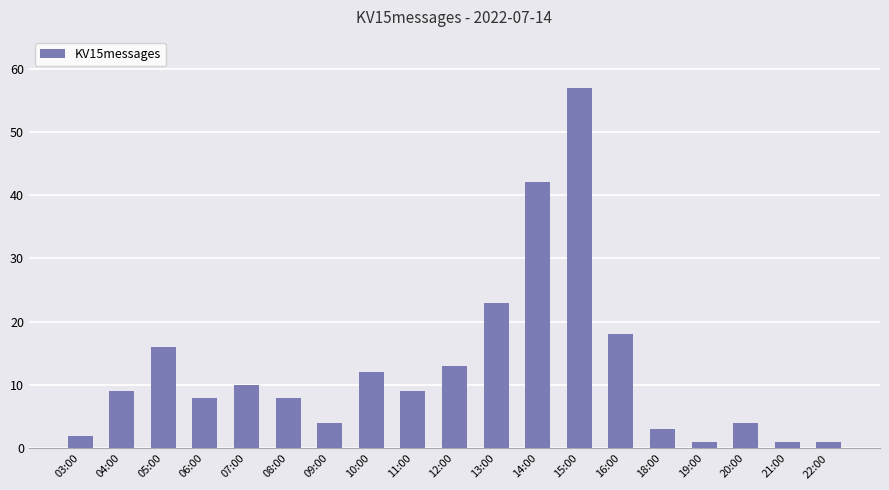

What is the maximum value shown in the chart?

57